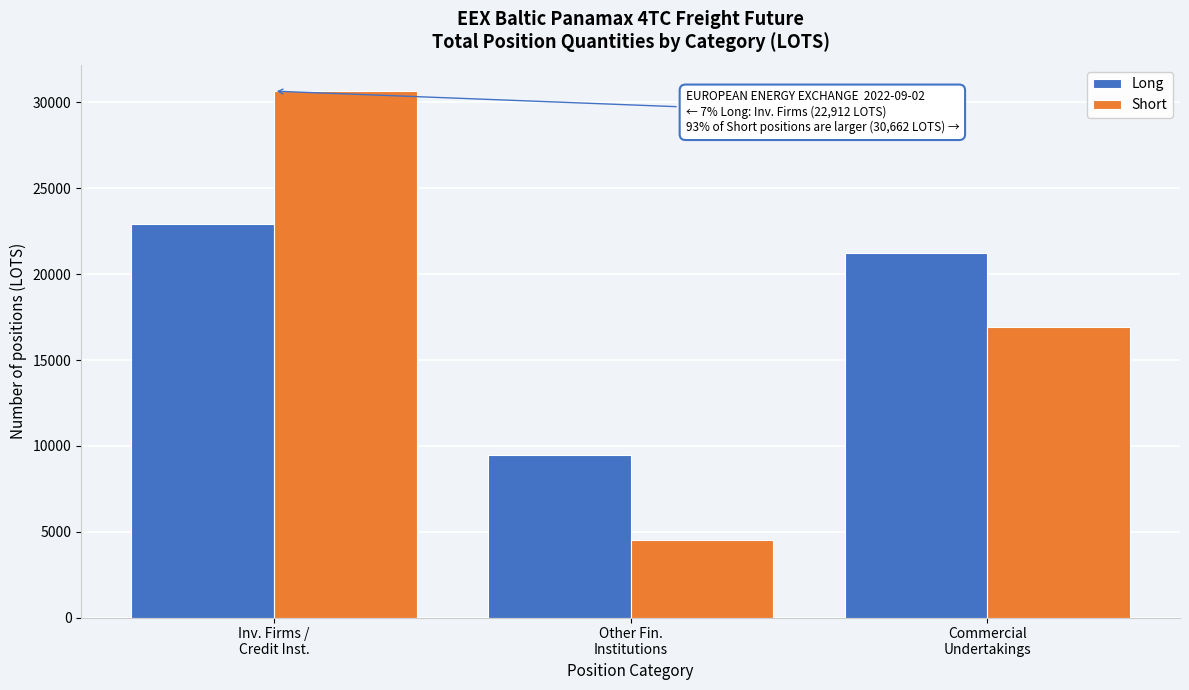

Reading left to right, list all the values displayed in this chart.

Long: 22912.5	9457.9	21216.2
Short: 30661.6	4527.0	16941.2